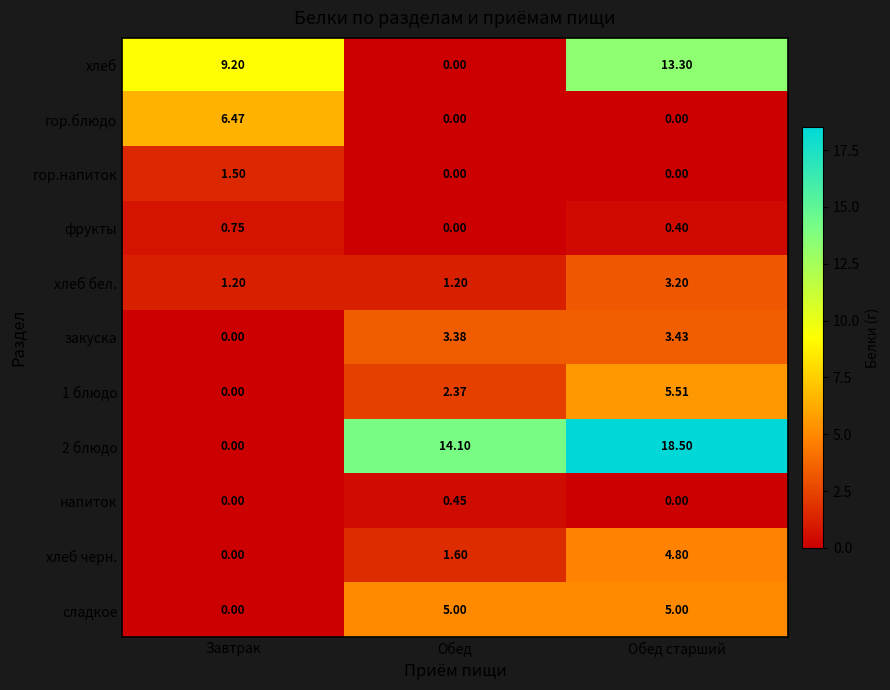

How many data points does each series have?

3